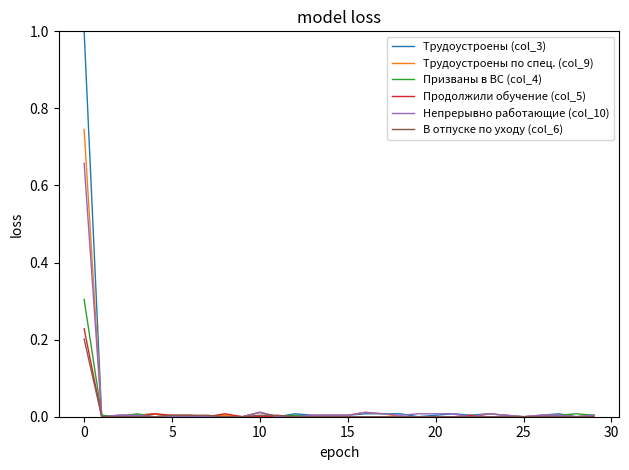

What is the greatest value displayed?

1.0